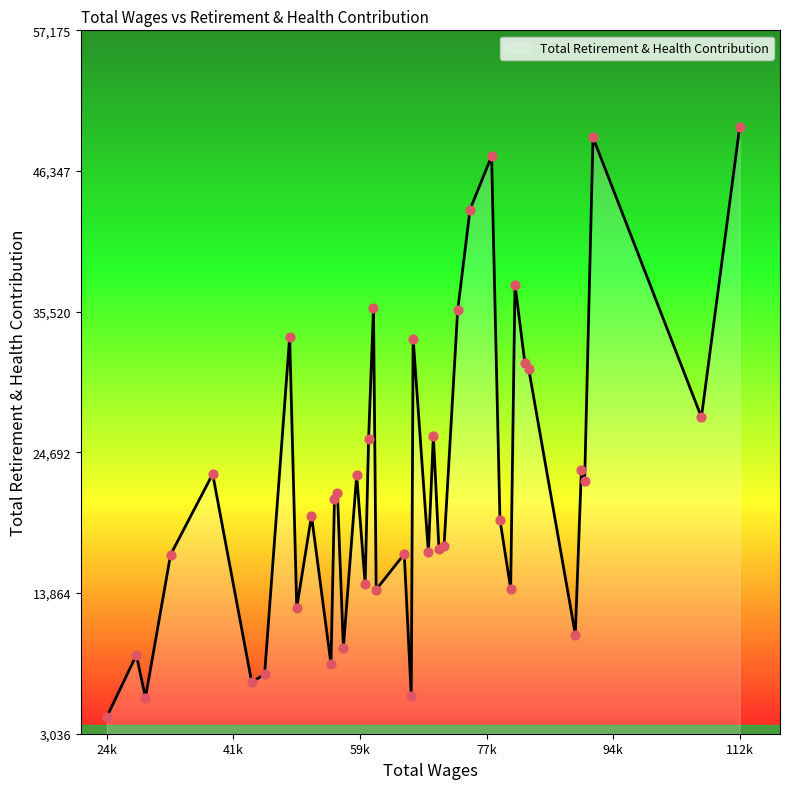

What is the greatest value displayed?

49718